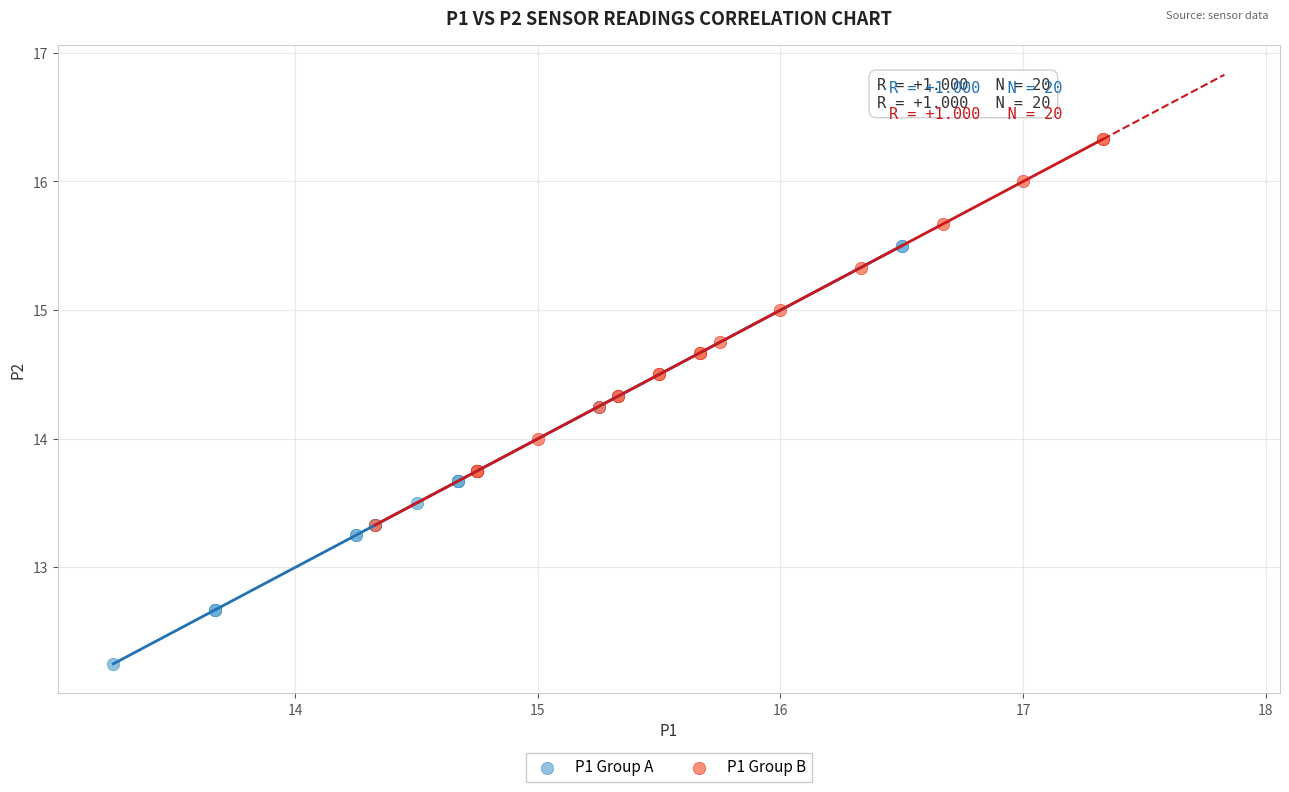

What are all the series names shown in the legend?

P1 Group A, P1 Group B